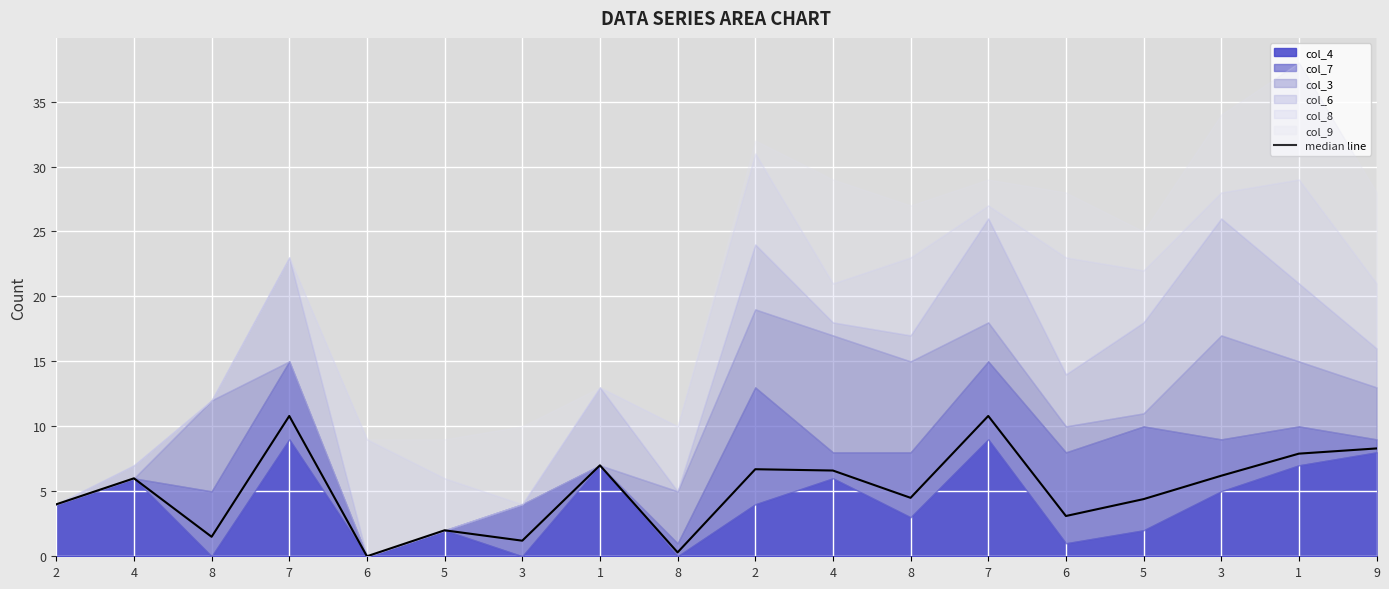

At which category does the data reach its first local valley?

8